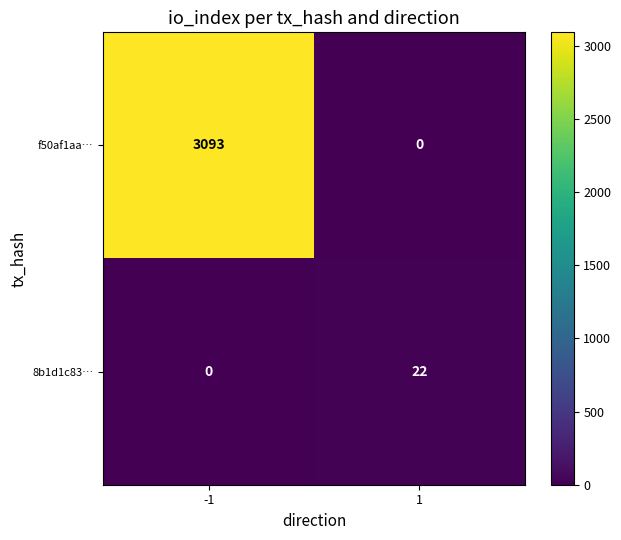

What is the total value across all series at 1?

22